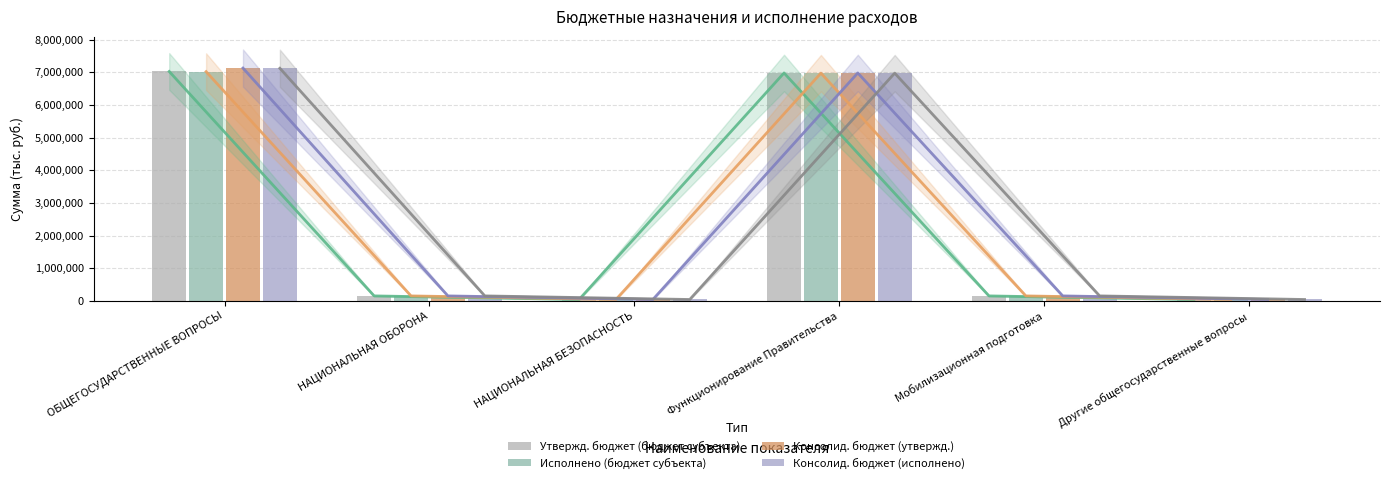

True or false: Исполнено (бюджет субъекта) has a value of 212689.4 at НАЦИОНАЛЬНАЯ ОБОРОНА.

False